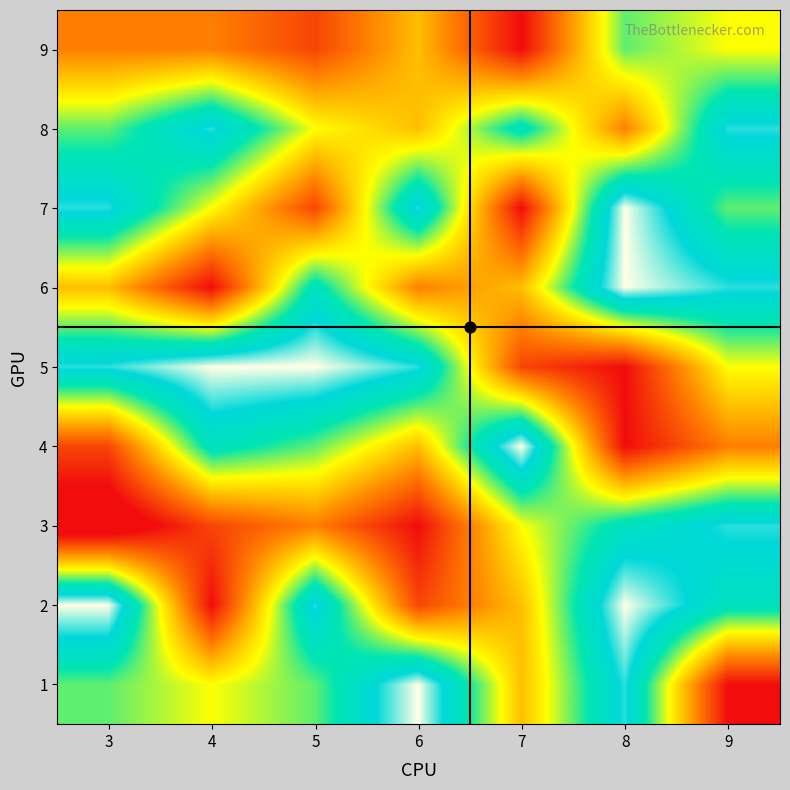

At which category is the sum across all series the highest?

8